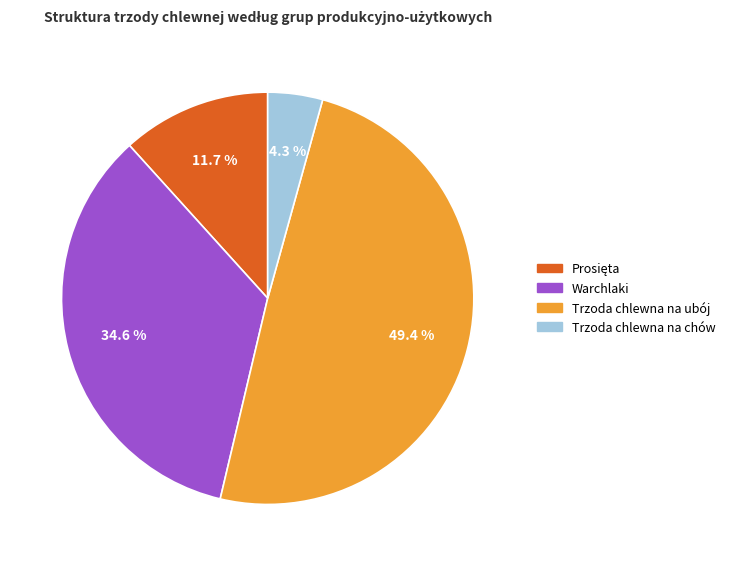

Which category has the smallest portion of the pie?

Trzoda chlewna na chów